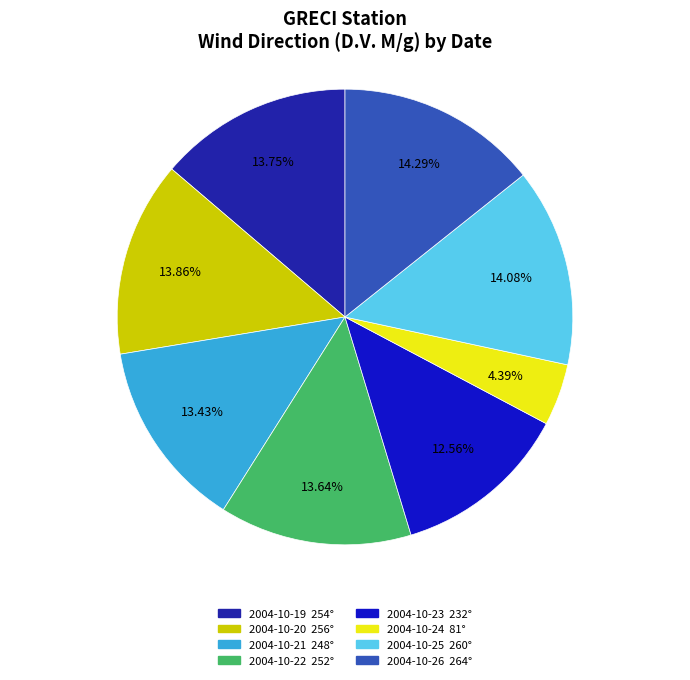

What is the ratio of the value at 2004-10-22 to the value at 2004-10-21?

1.0